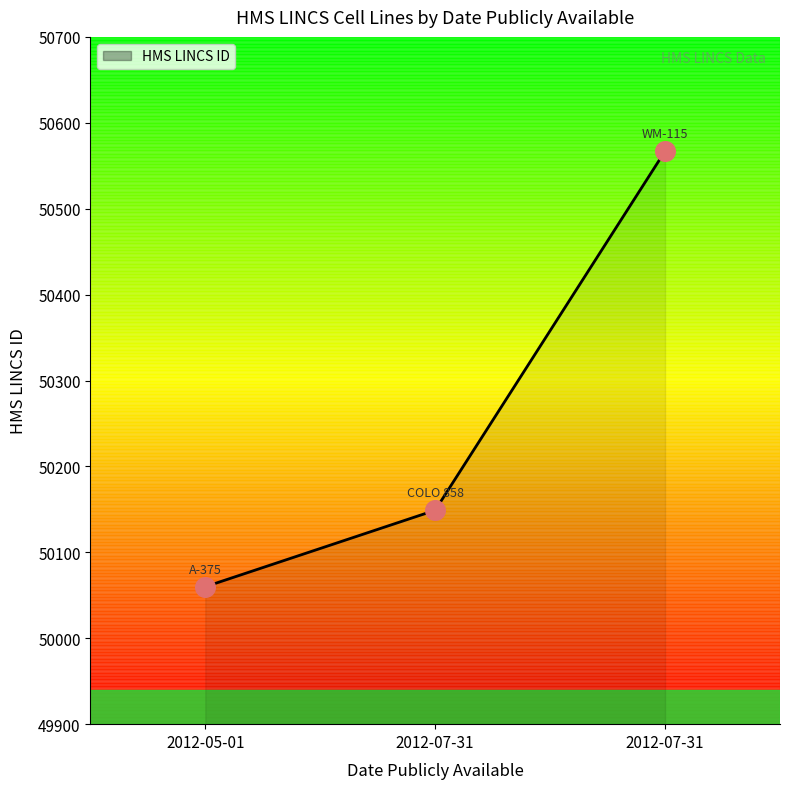

Between 2012-05-01 and 2012-07-31, which is larger?

2012-07-31